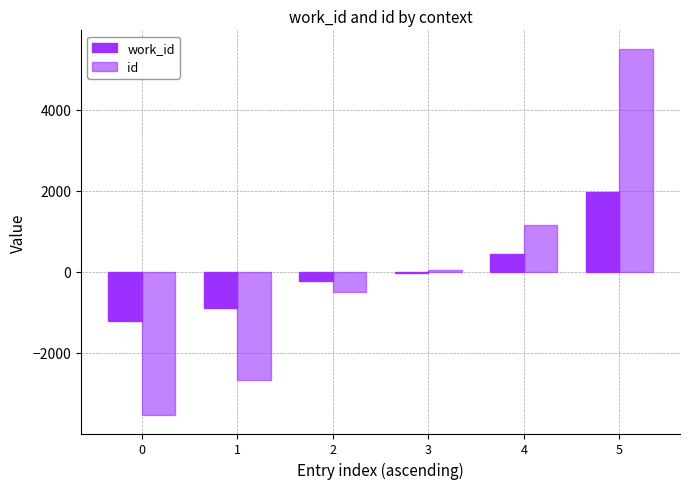

How many data points in work_id are above -42?

2